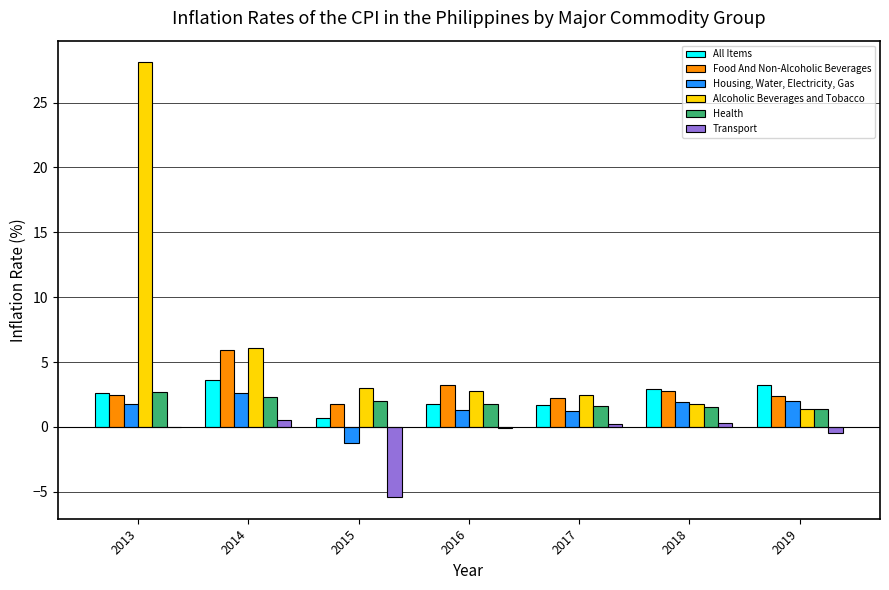

What are all the series names shown in the legend?

All Items, Food And Non-Alcoholic Beverages, Housing, Water, Electricity, Gas, Alcoholic Beverages and Tobacco, Health, Transport